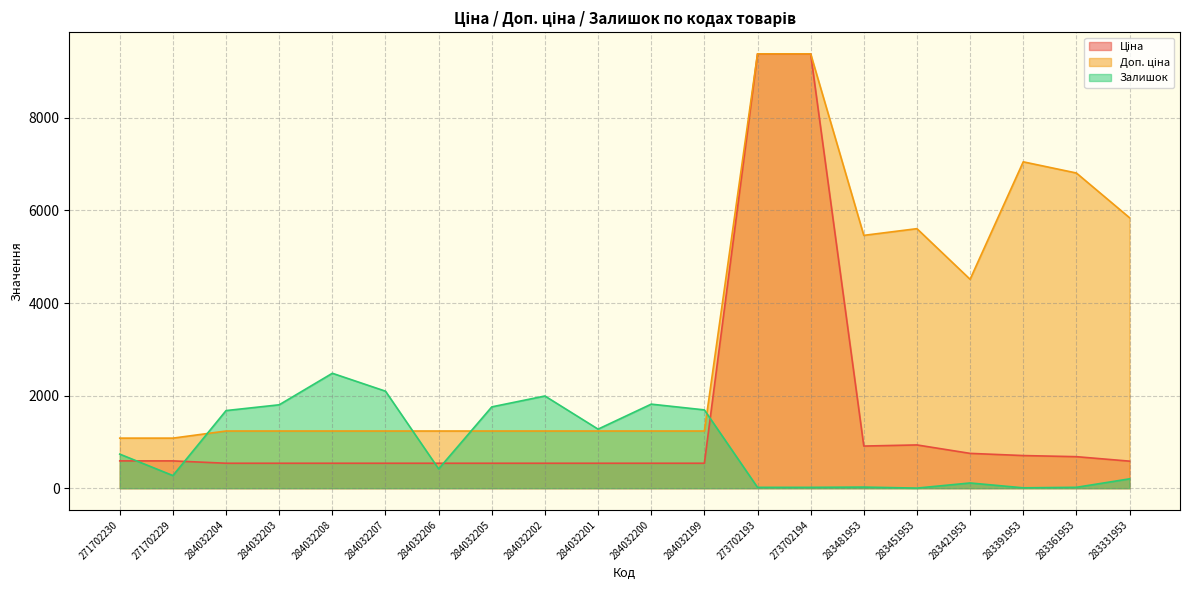

What are all the series names shown in the legend?

Ціна, Доп. ціна, Залишок